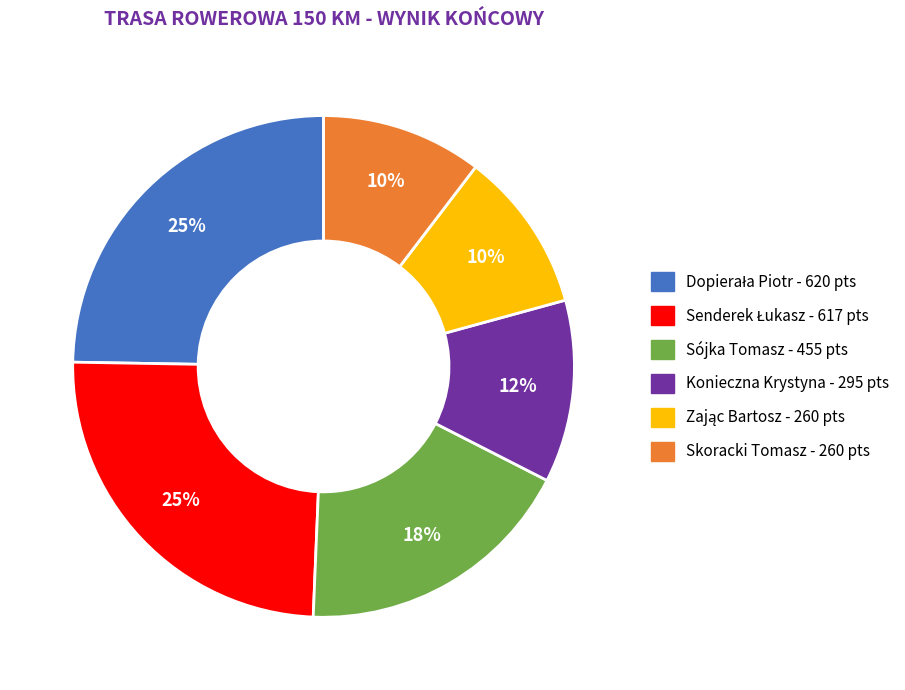

Count the number of slices in the pie.

6